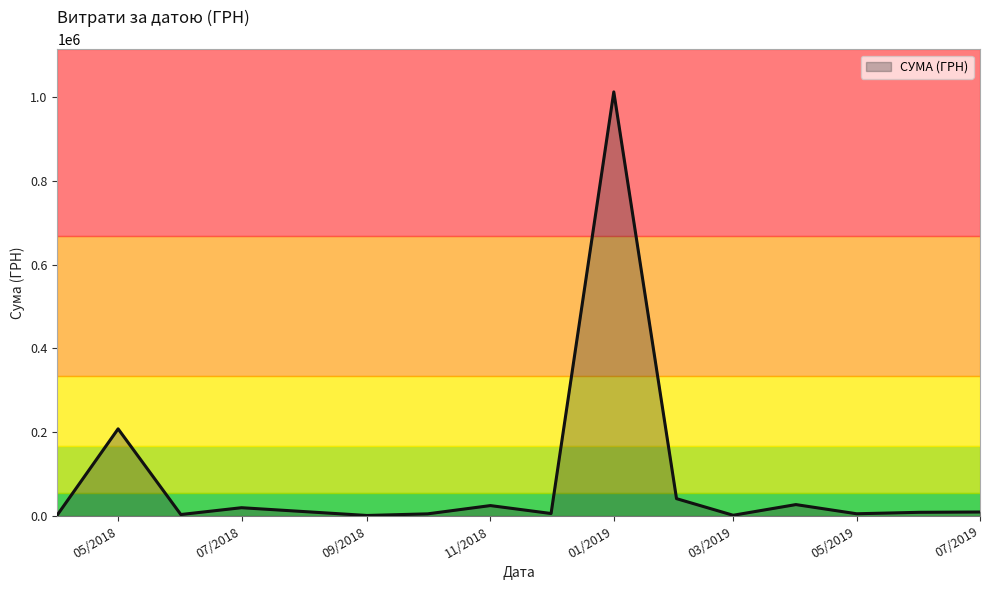

What is the difference between the maximum and minimum values?

1010594.6